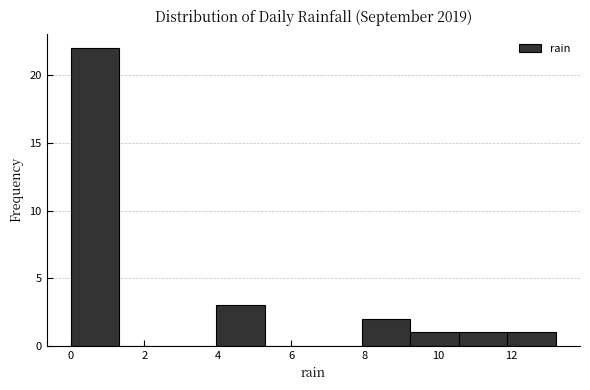

Which range on the x-axis has the tallest bar?

0.00 to 1.32